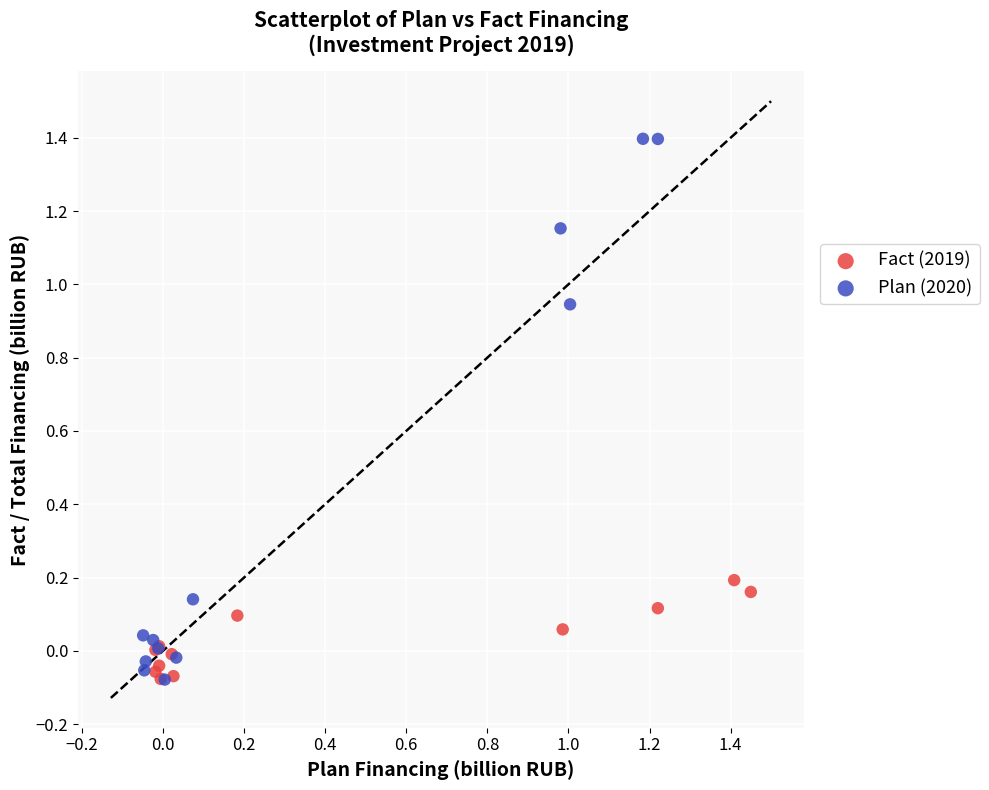

Which series reaches the maximum Y coordinate?

Plan (2020)